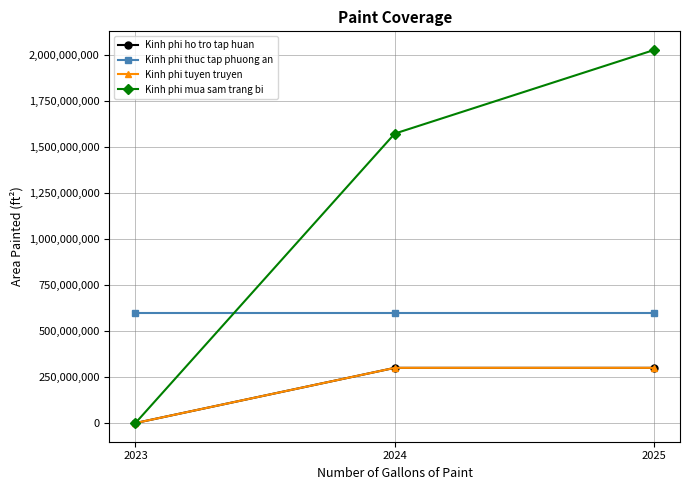

At which label is Kinh phi mua sam trang bi closest to 1013575000?

2024